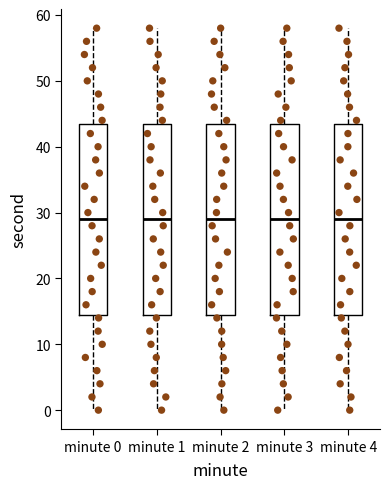

Reading left to right, transcribe this box plot: for each box, give where its median line is, the range the box spans, and where its two whiskers end, as read against the y-axis. The values are not printed on the chart, so give them approximately, as read against the axis.

minute 0: median 29, box 15 to 44, whiskers 0 to 58
minute 1: median 29, box 15 to 44, whiskers 0 to 58
minute 2: median 29, box 15 to 44, whiskers 0 to 58
minute 3: median 29, box 15 to 44, whiskers 0 to 58
minute 4: median 29, box 15 to 44, whiskers 0 to 58